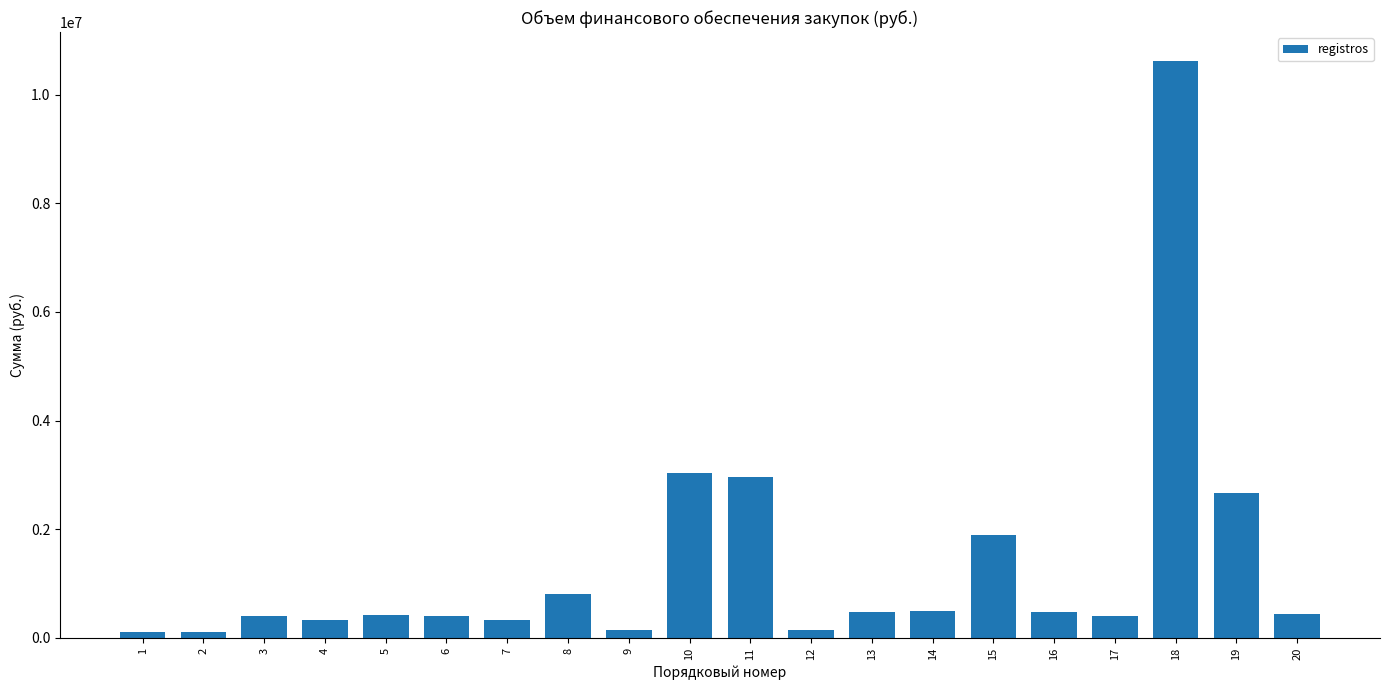

Which label corresponds to the largest value in the chart?

18